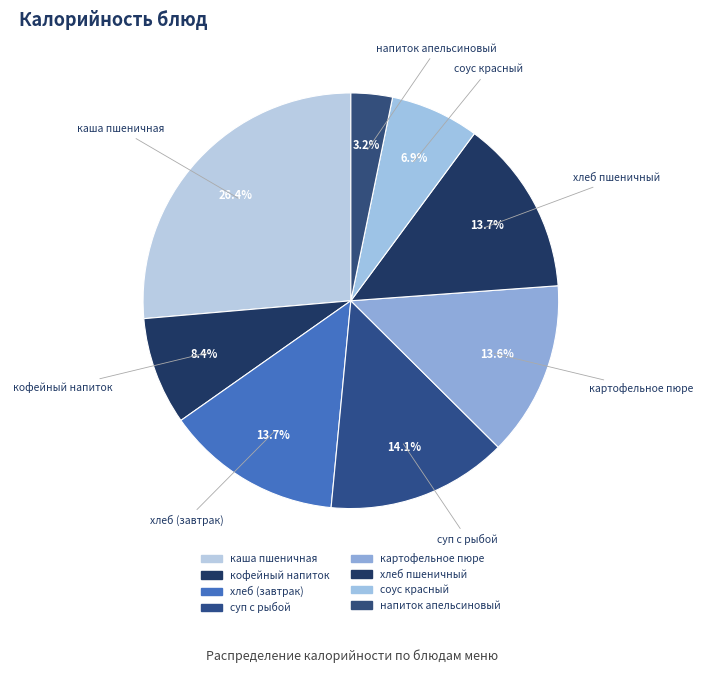

What portion of the pie excludes кофейный напиток?

91.6%